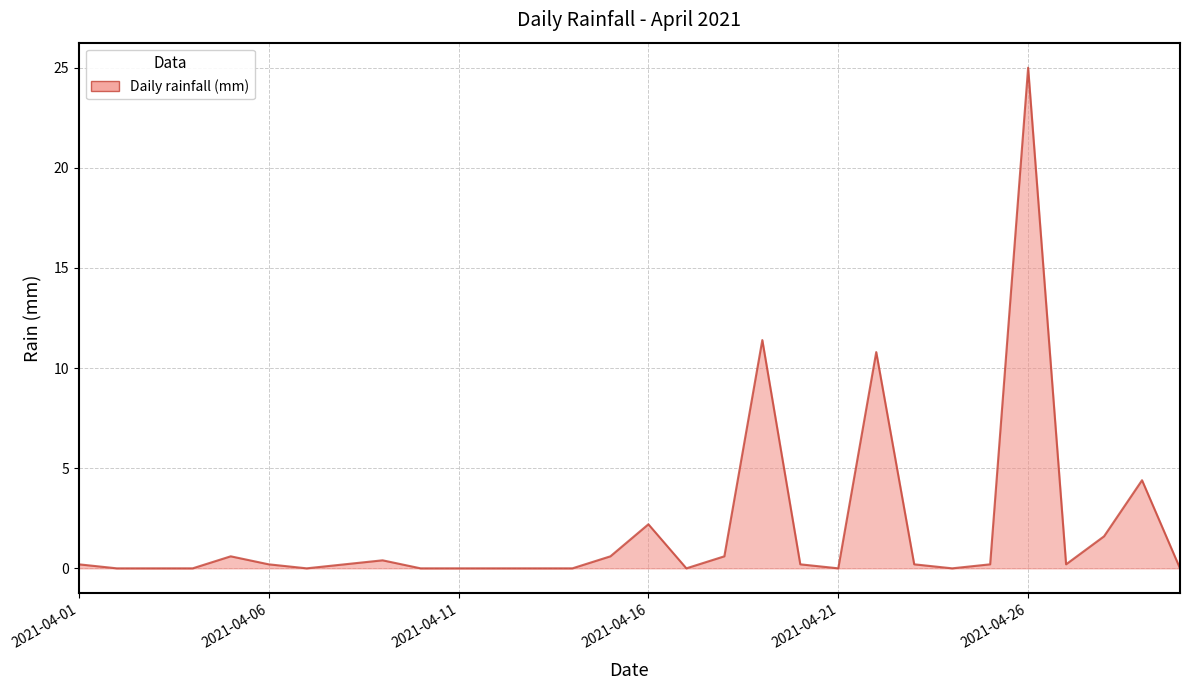

What is the greatest value displayed?

25.0